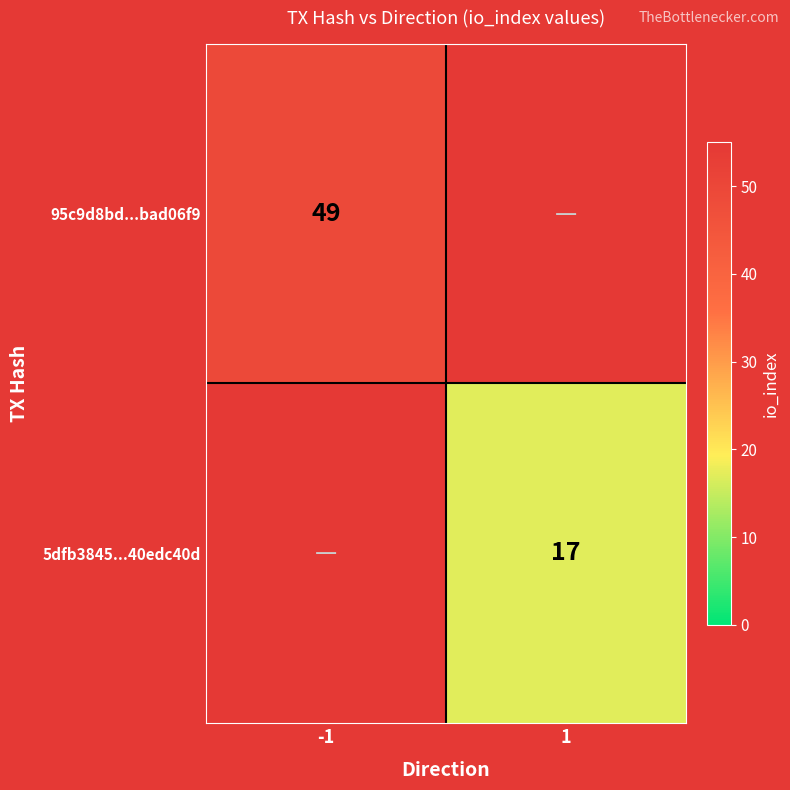

True or false: 95c9d8bd...bad06f9 has a value of 49 at -1.

True